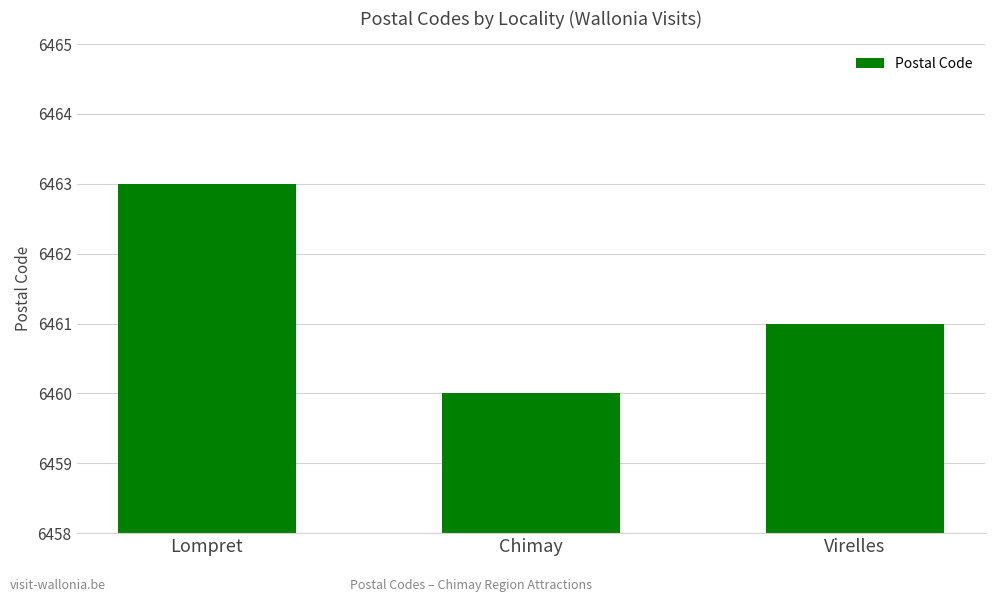

How many data points does each series have?

3